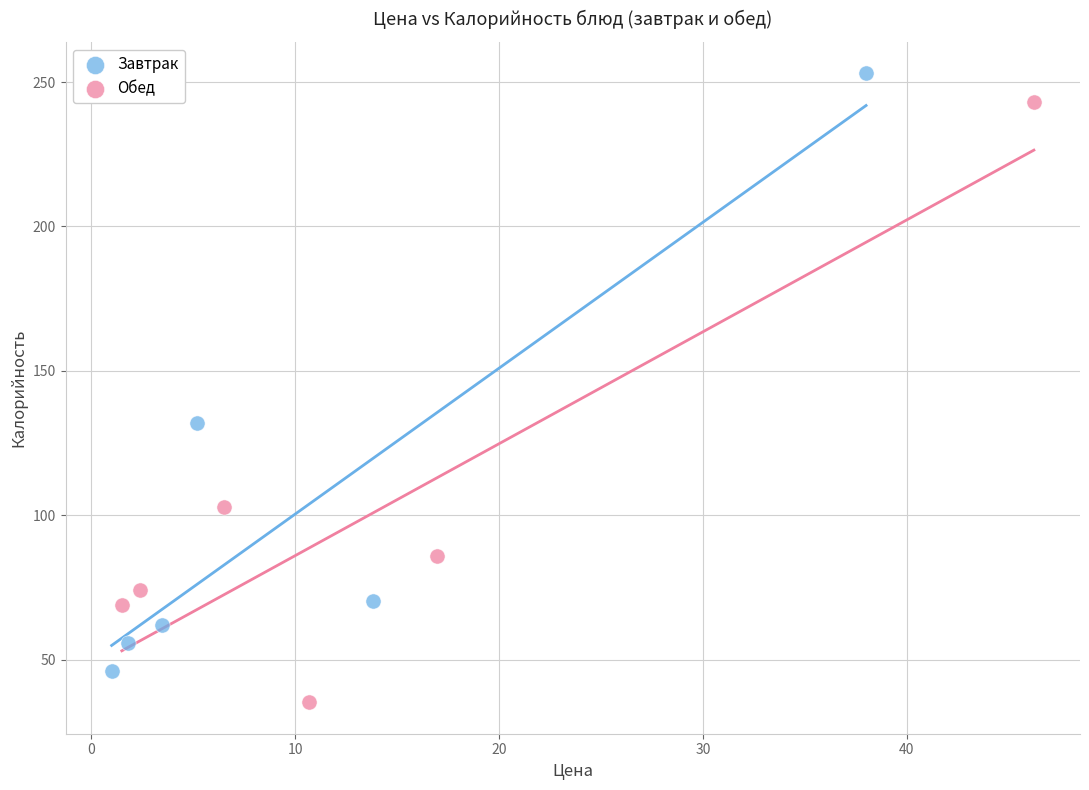

Which series contains the highest Y value?

Завтрак